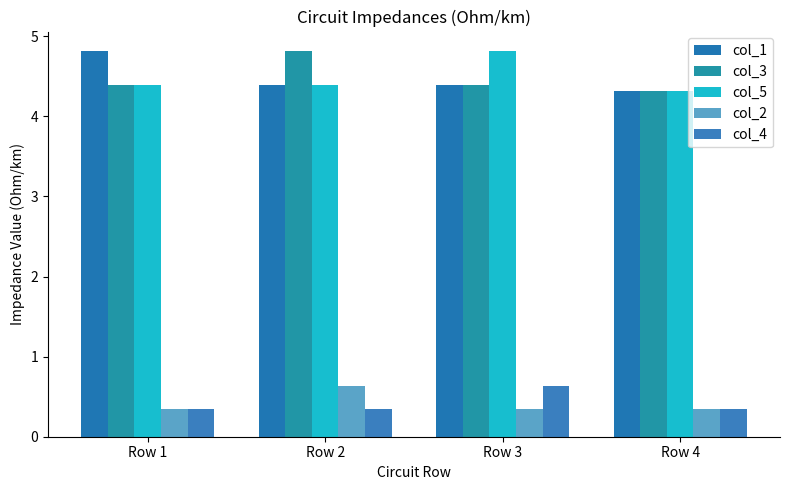

Does the chart contain any negative values?

No